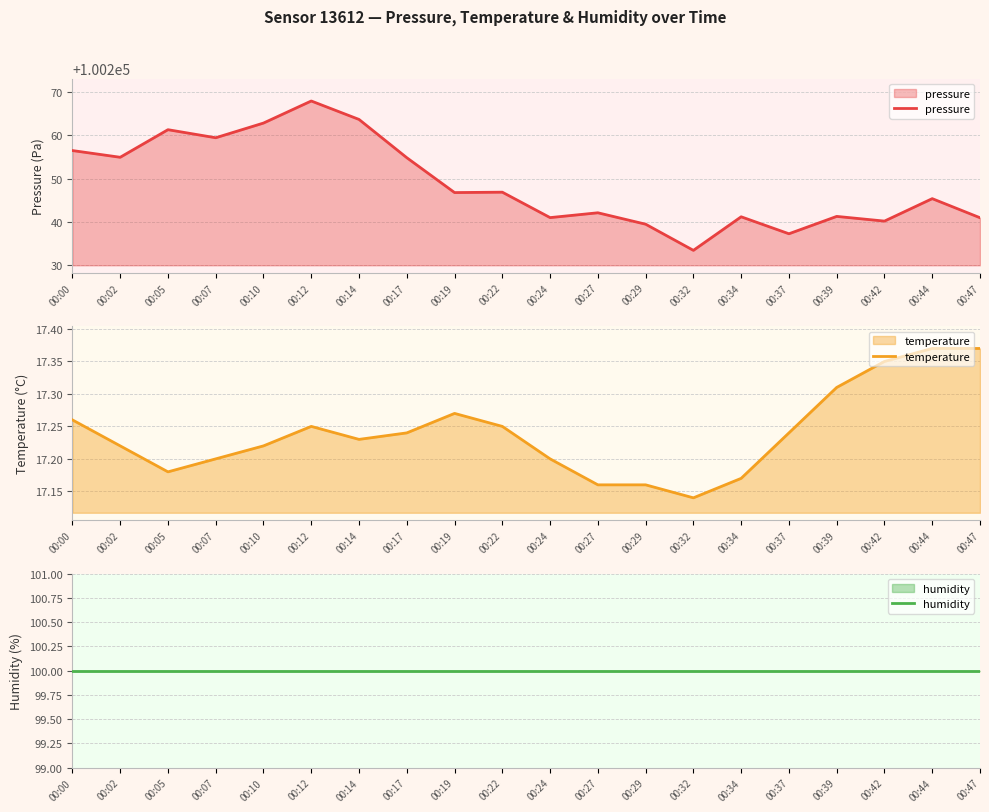

At which category is the sum across all series the highest?

00:12